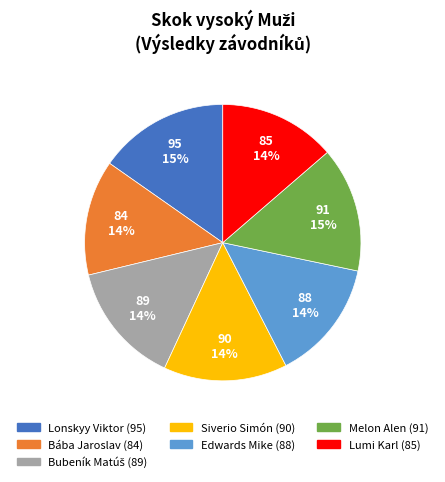

How many slices are in this pie chart?

7